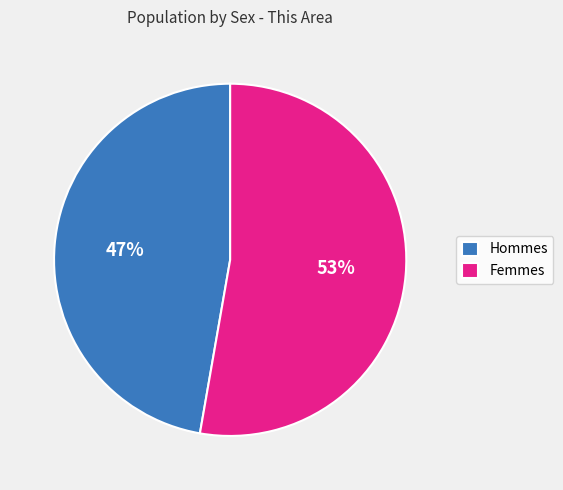

To the nearest percent, what is the average slice percentage?

50%